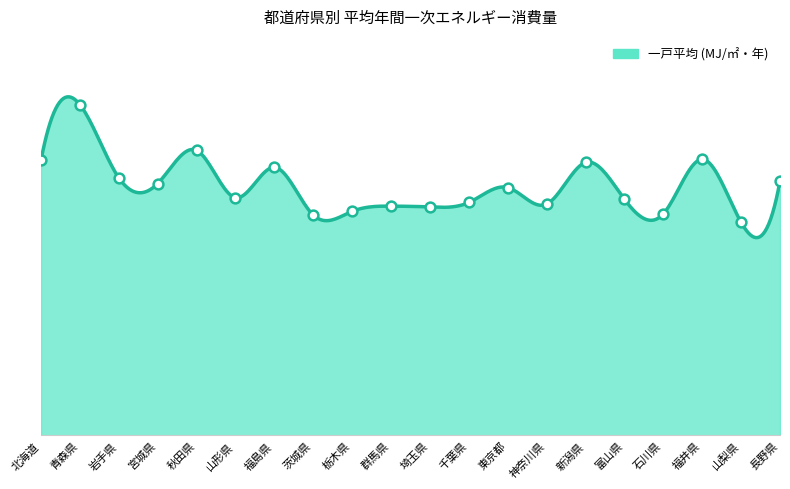

Is this an area chart (filled region under the line)?

Yes